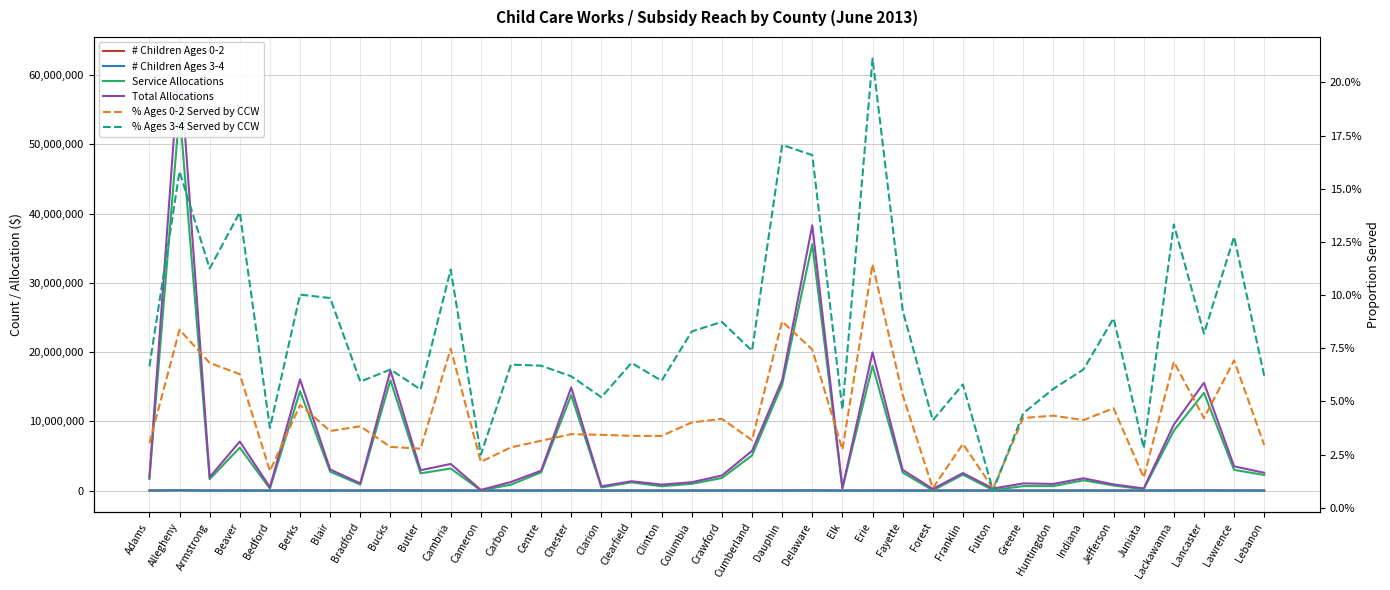

The Total Allocations series shows 1051737.0 at Cambria. True or false?

False